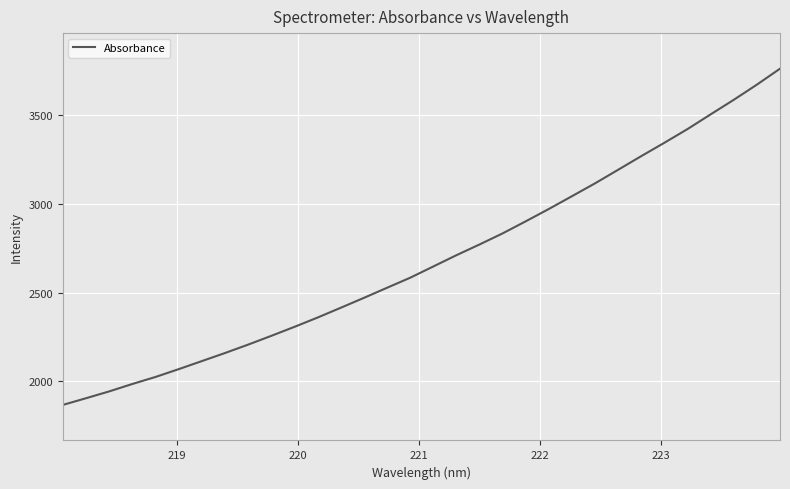

How many values are below 2646?

16